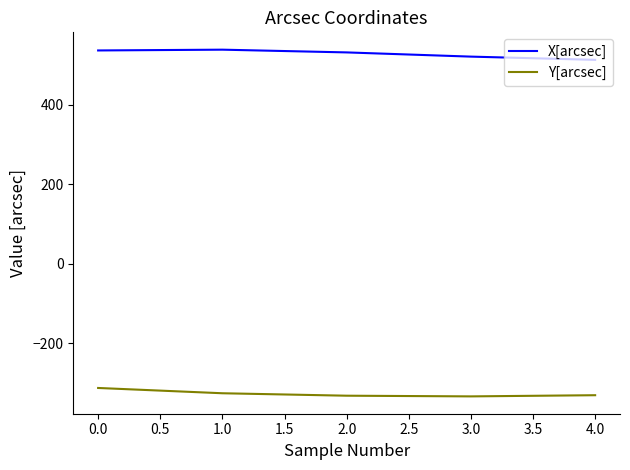

What is the difference between the highest and lowest values at 2.0?

864.9